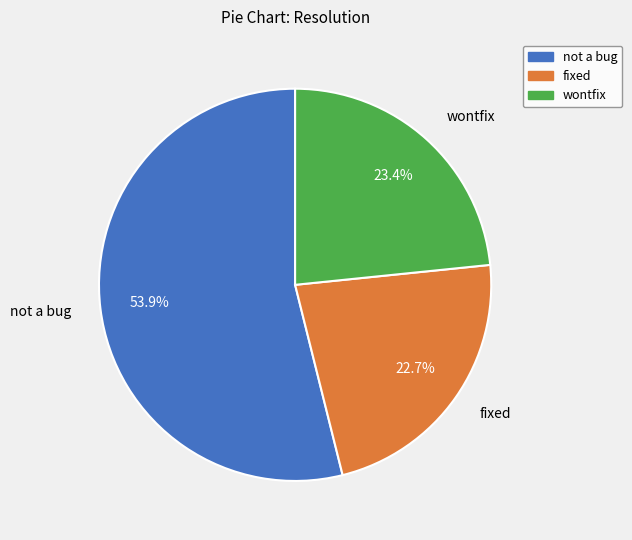

Which category accounts for the majority?

not a bug